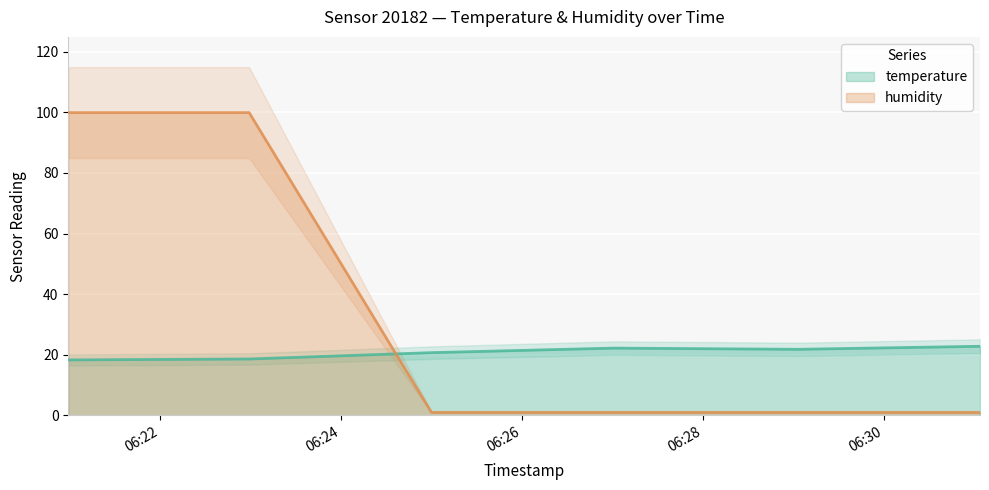

At 2023-05-31T06:29:03, list the series in order from smallest to largest.

humidity, temperature